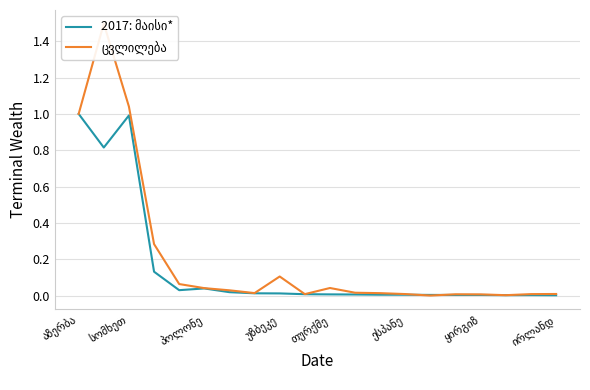

What is the highest value of the 2017: მაისი* series?

1.0